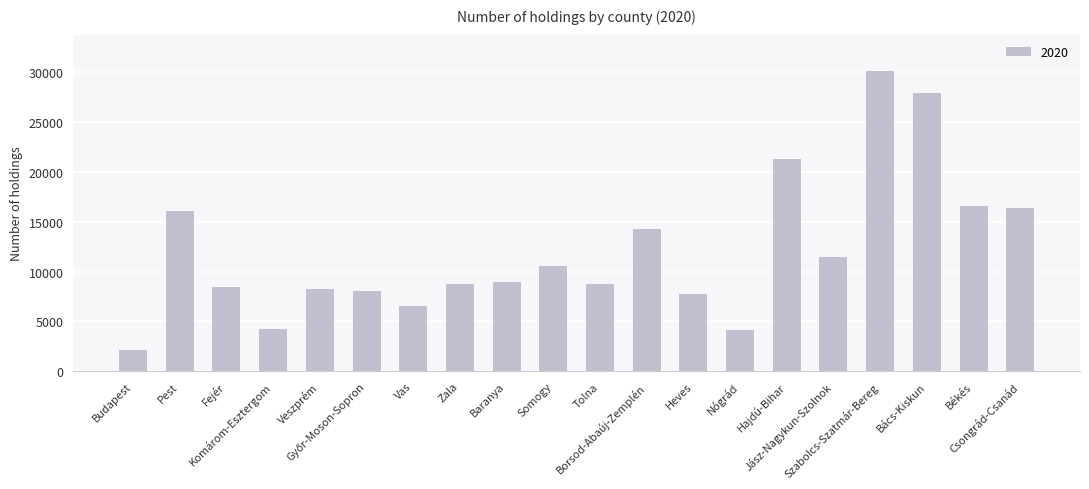

Between Heves and Vas, which is larger?

Heves